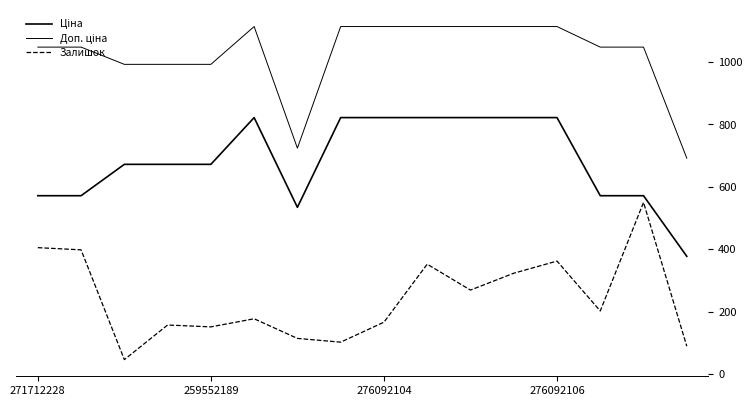

Does the chart display data point markers on the line(s)?

No